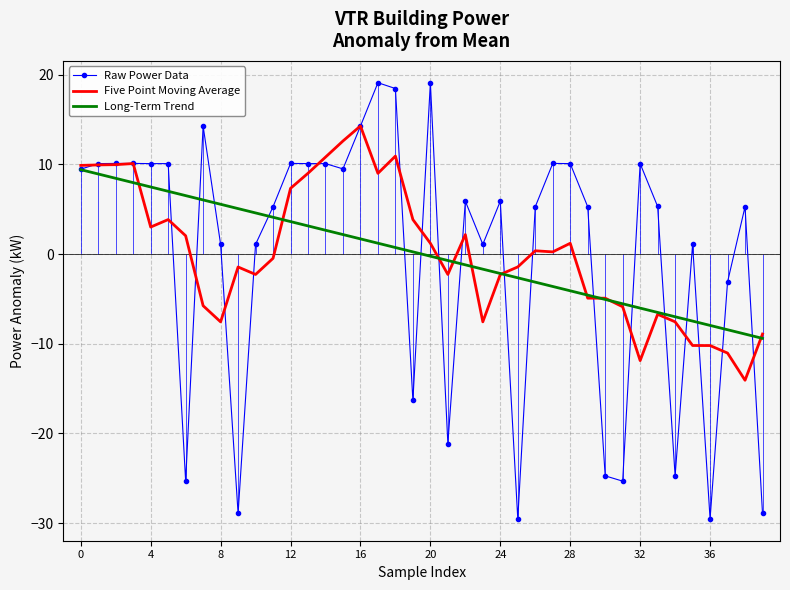

Is the value of Raw Power Data at 10 greater than the value of Long-Term Trend at 37?

Yes